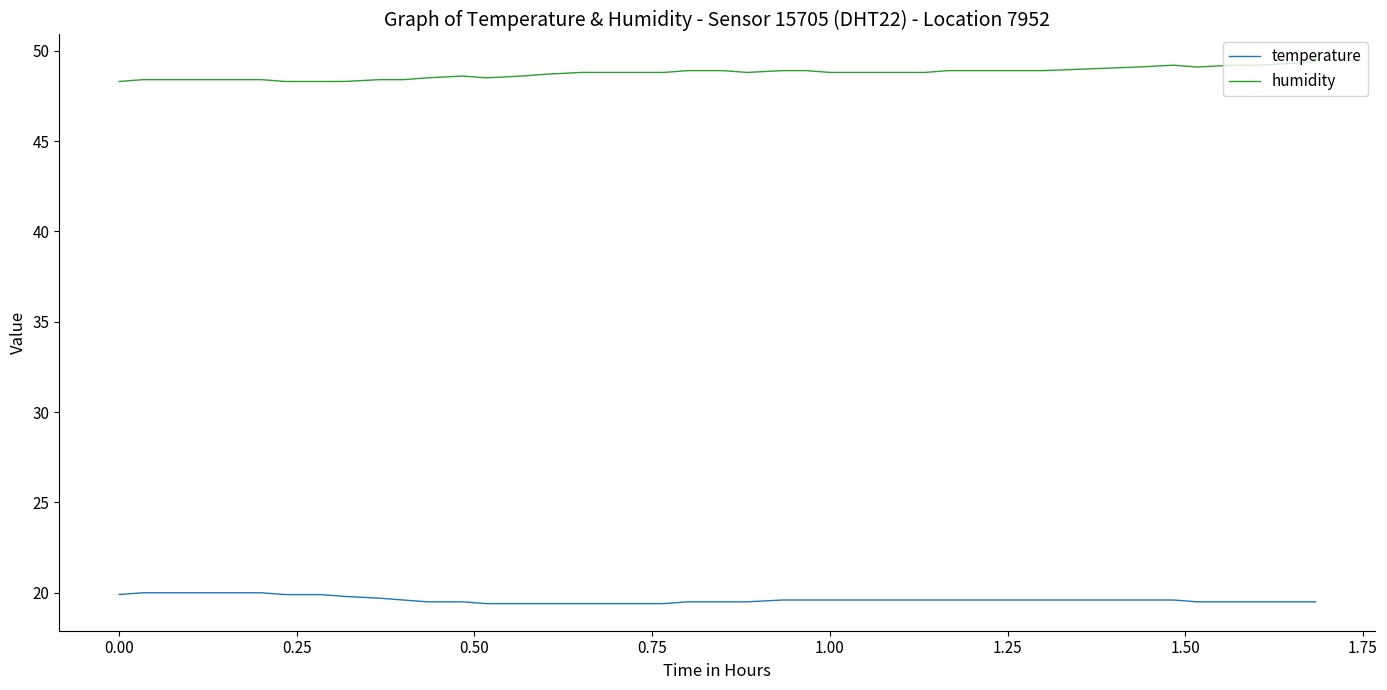

What is the minimum value for humidity?

48.3